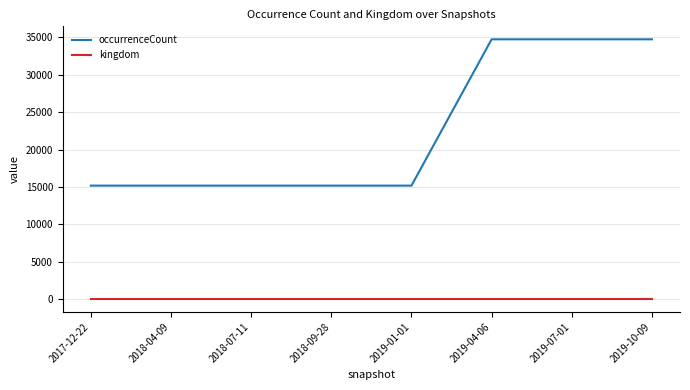

Reading left to right, what are all the values shown in this chart?

occurrenceCount: 15169	15169	15169	15169	15169	34749	34749	34749
kingdom: 1	1	1	1	1	1	1	1